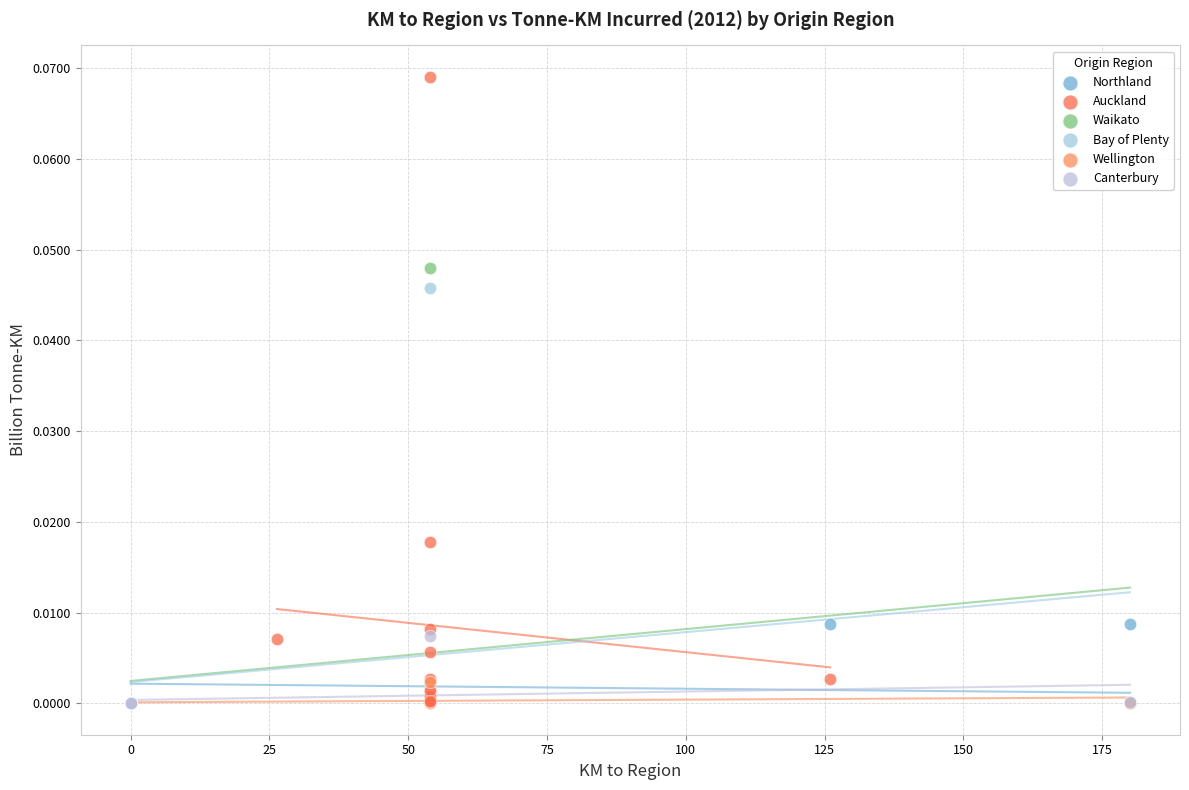

Which series contains the highest Y value?

Auckland